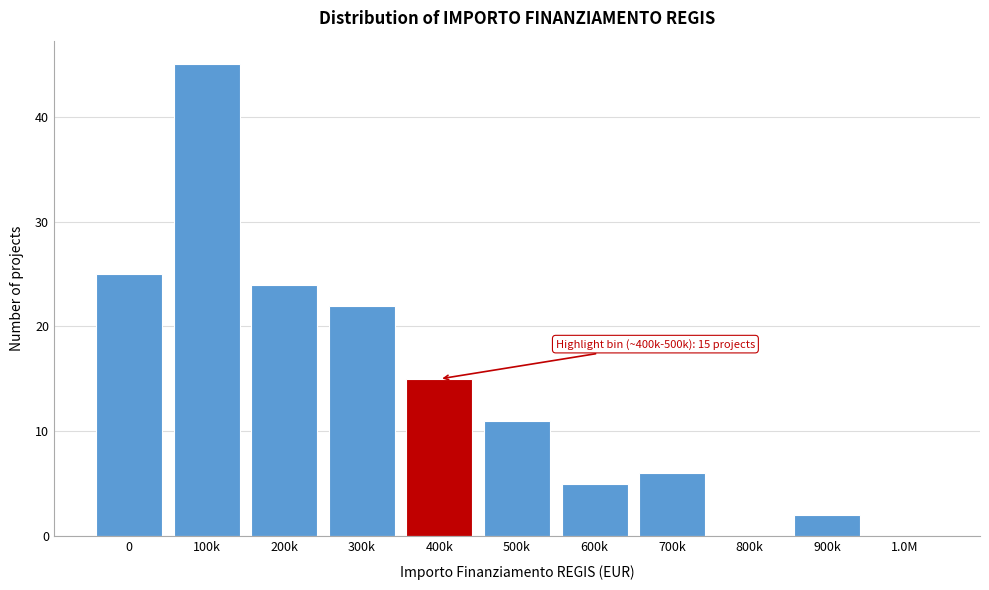

Reading left to right, list all the values displayed in this chart.

0=25	100k=45	200k=24	300k=22	400k=15	500k=11	600k=5	700k=6	800k=0	900k=2	1.0M=0